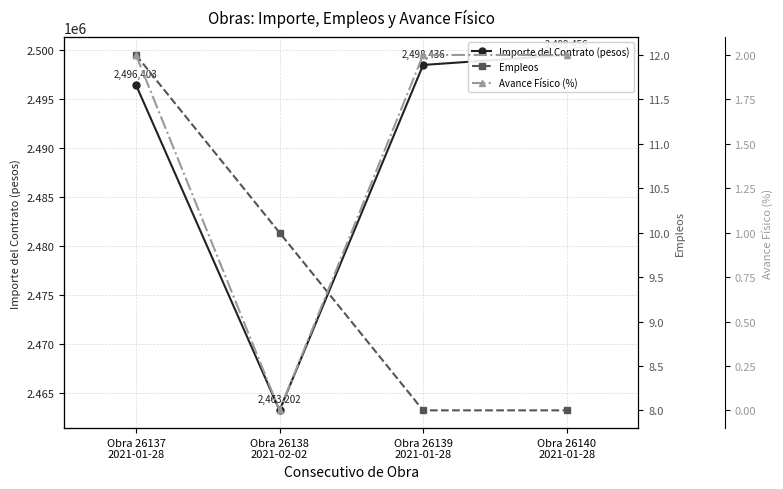

Is it true that Avance Físico (%) equals 2.0 at Obra 26139
2021-01-28?

True